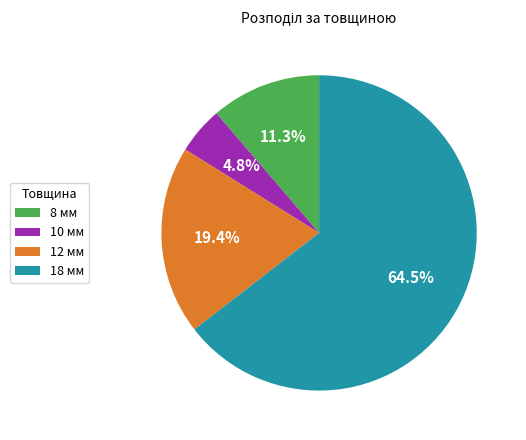

How many segments does this pie chart have?

4